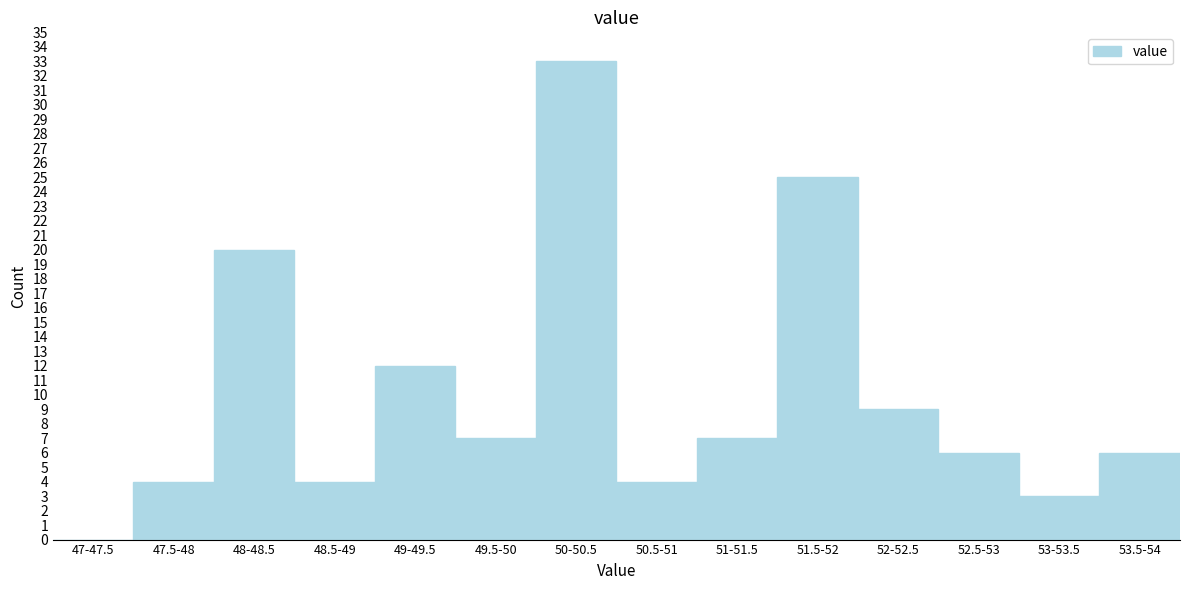

Reading left to right, list all the values displayed in this chart.

47-47.5=0	47.5-48=4	48-48.5=20	48.5-49=4	49-49.5=12	49.5-50=7	50-50.5=33	50.5-51=4	51-51.5=7	51.5-52=25	52-52.5=9	52.5-53=6	53-53.5=3	53.5-54=6